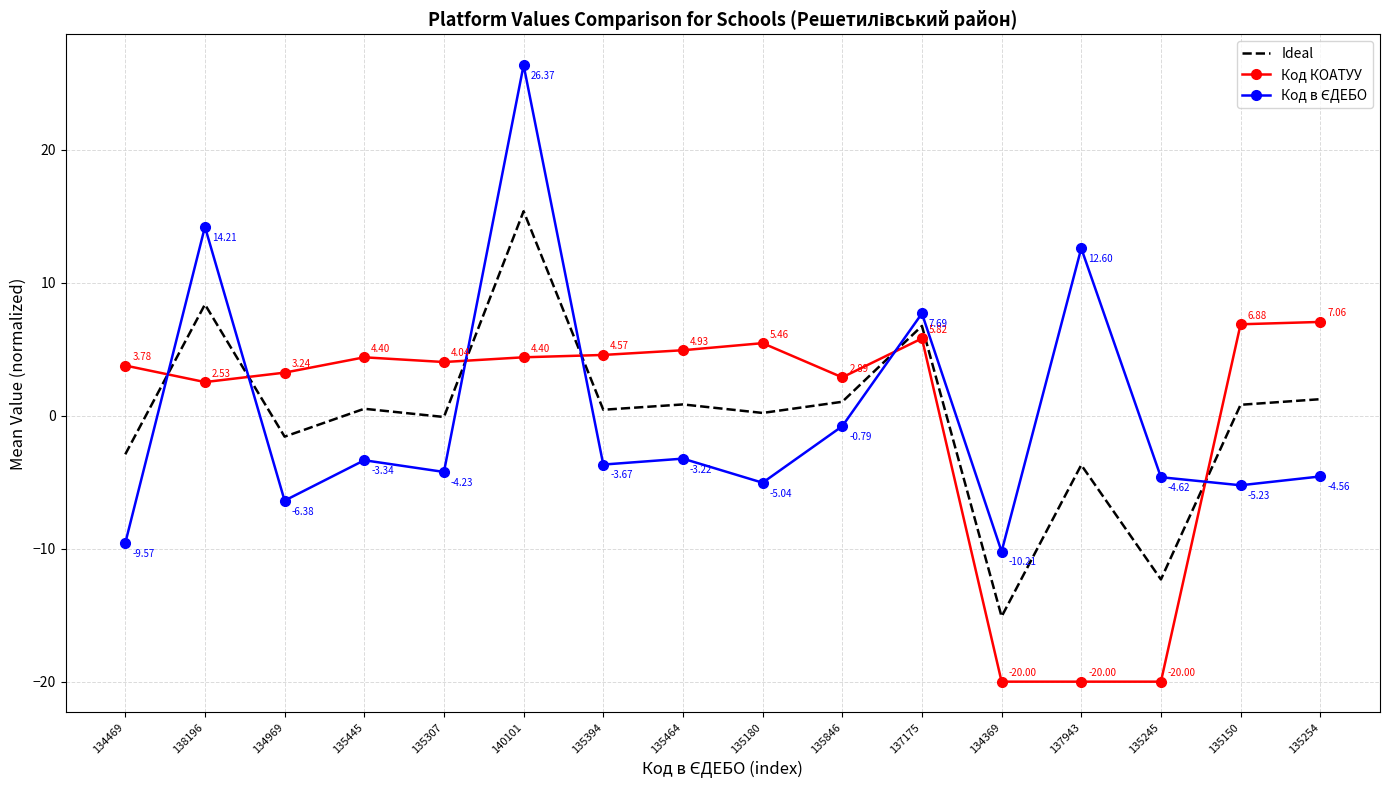

True or false: Ideal and Код КОАТУУ cross at least once.

True